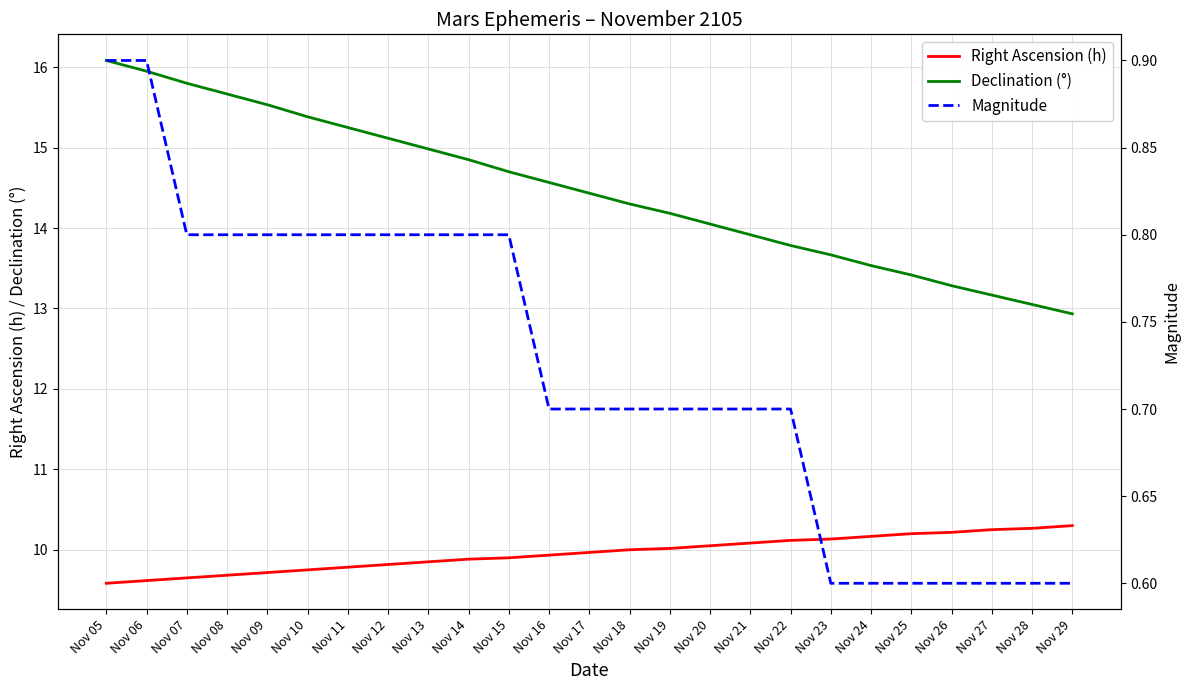

What is the sum of all Magnitude values?

18.1